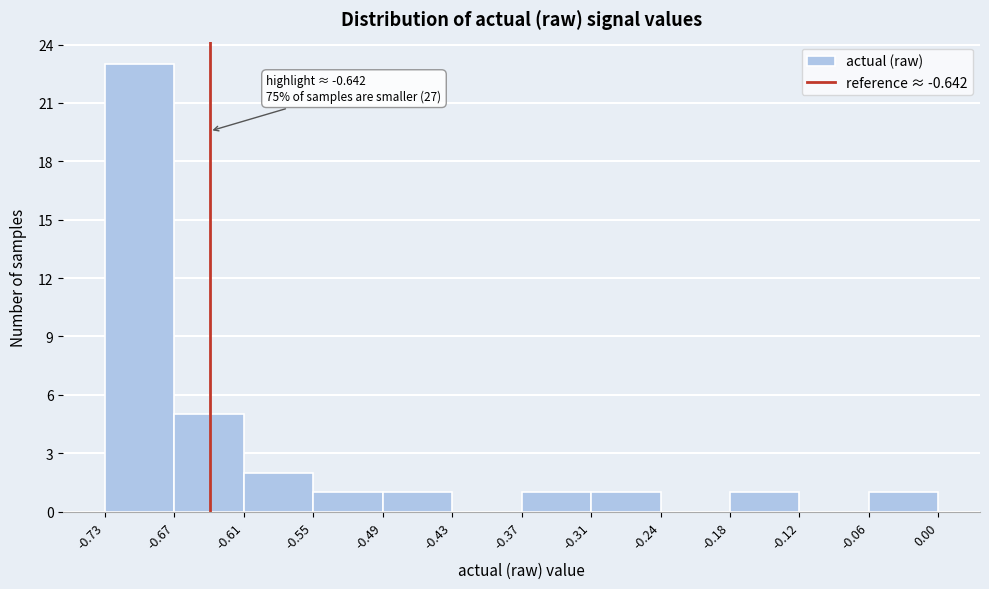

Over which range of the x-axis is the bar tallest?

-0.73 to -0.67